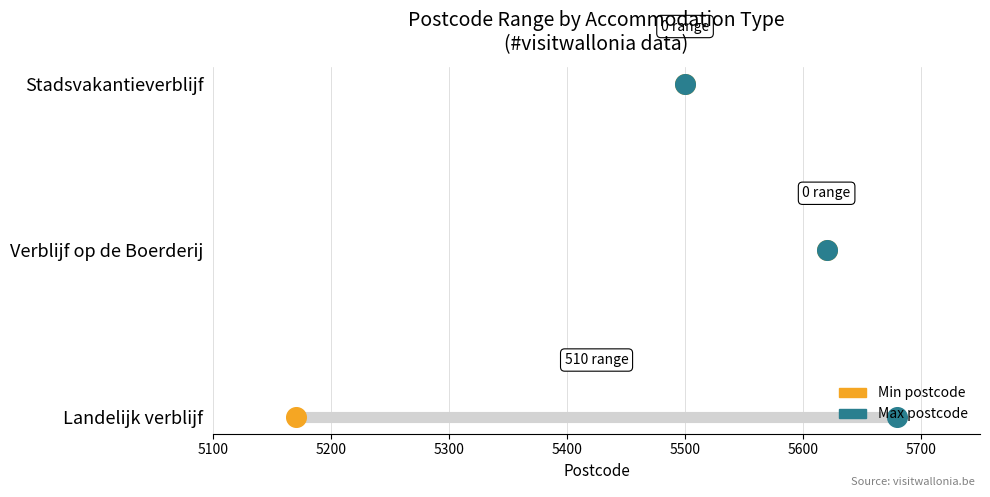

Is the value of Min postcode at 5100 greater than the value of Max postcode at 5200?

No